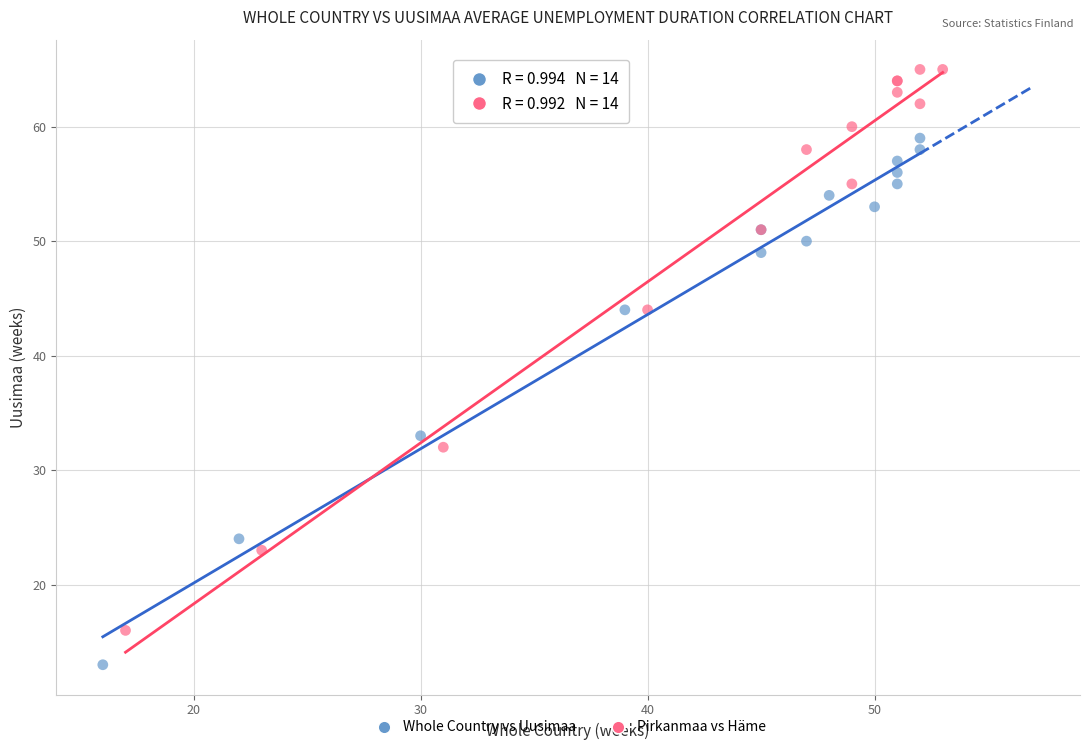

What are all the series names shown in the legend?

Whole Country vs Uusimaa, Pirkanmaa vs Häme